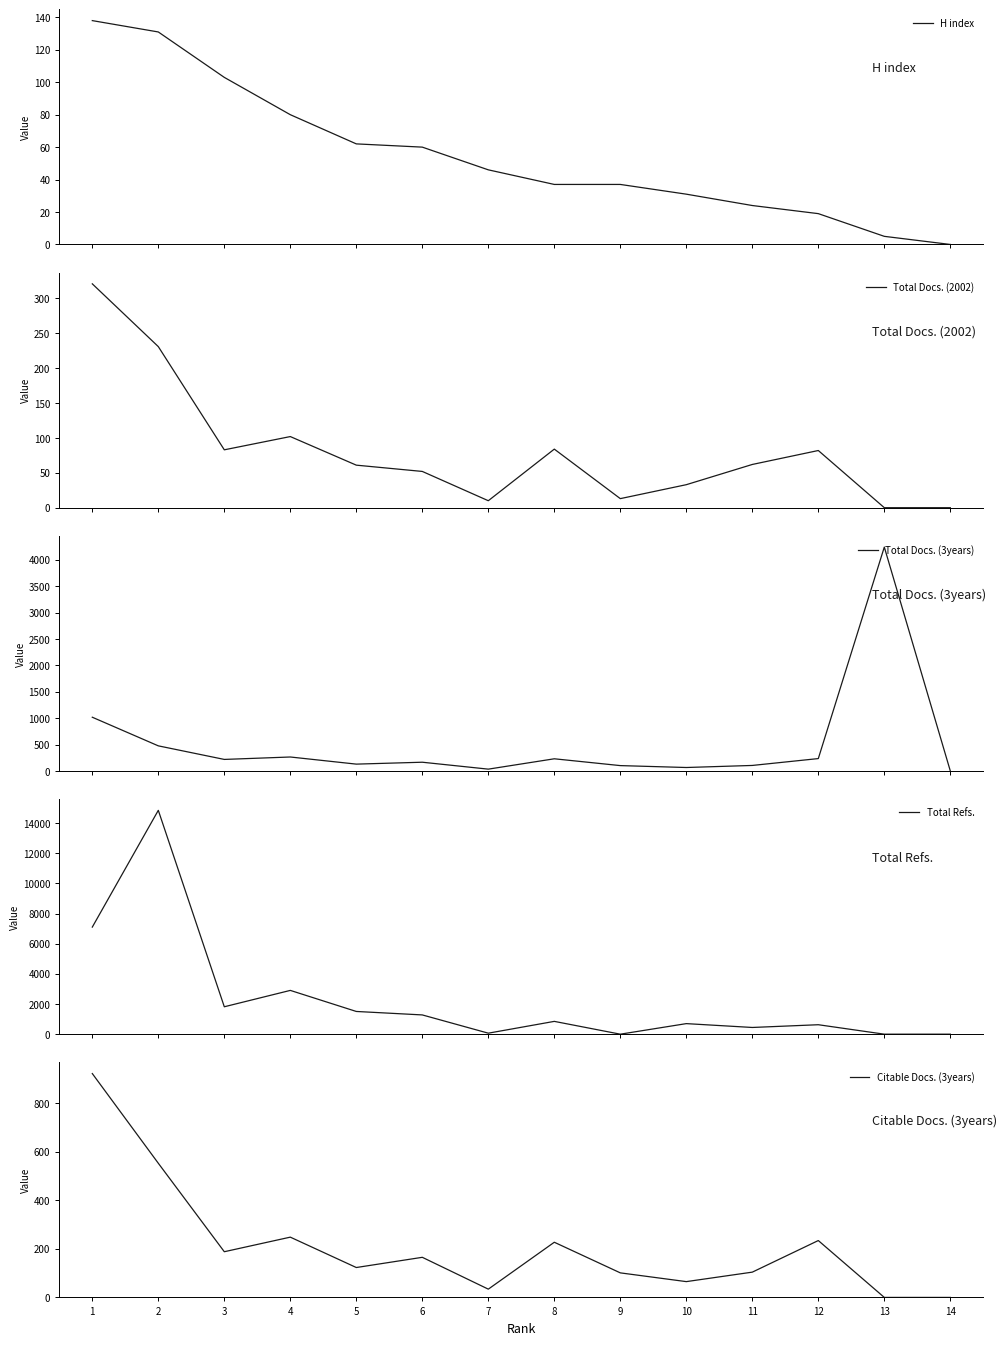

Count the number of data series in this chart.

5